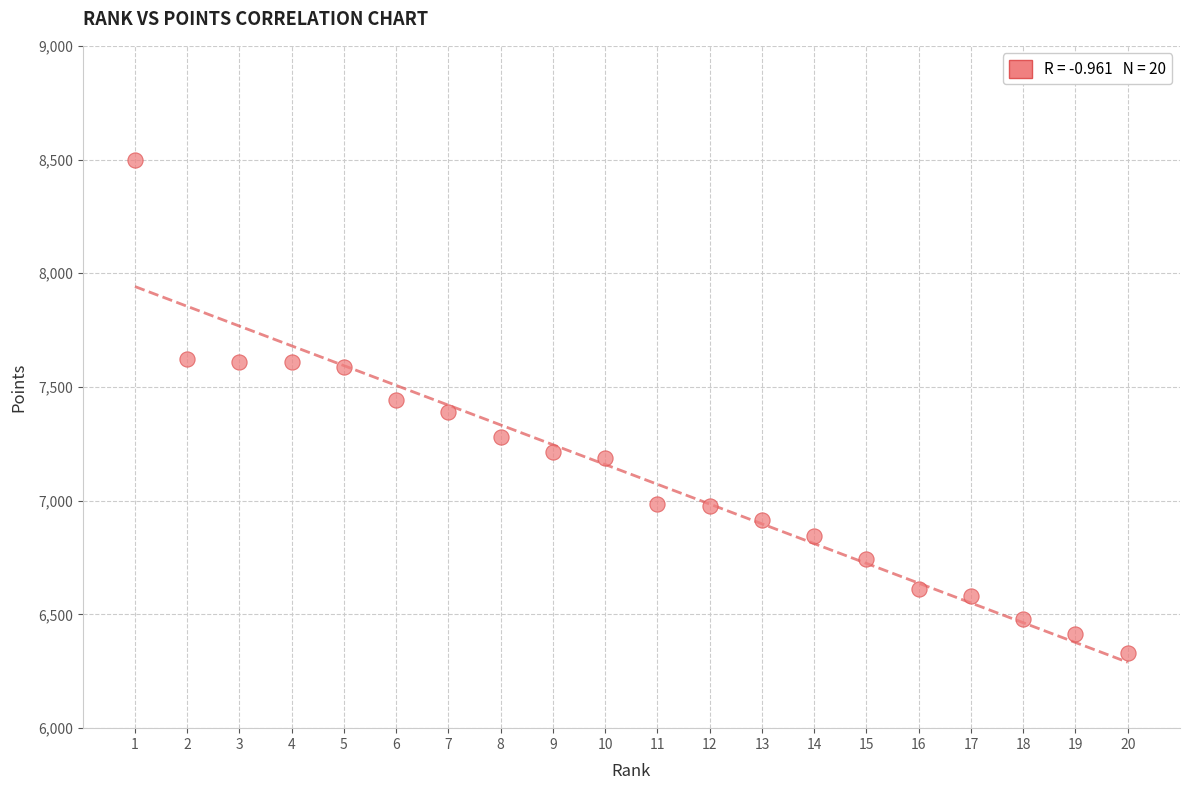

What is the range of Y values (max minus min)?

2170